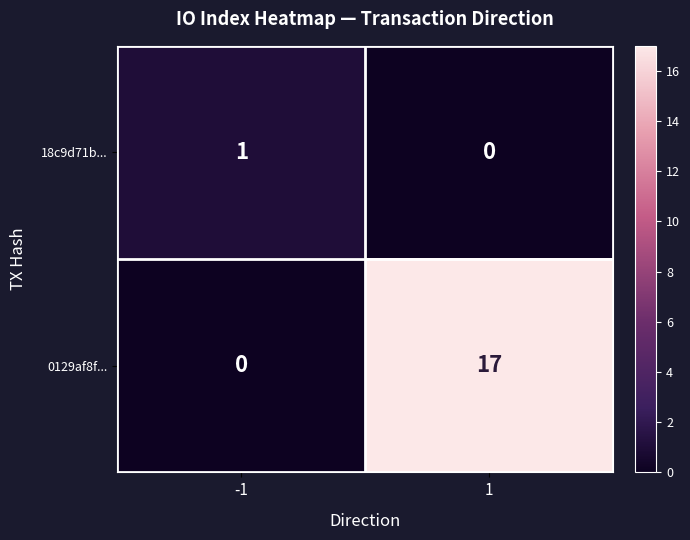

Reading left to right, what are all the values shown in this chart?

18c9d71b...: -1=1	1=0
0129af8f...: -1=0	1=17